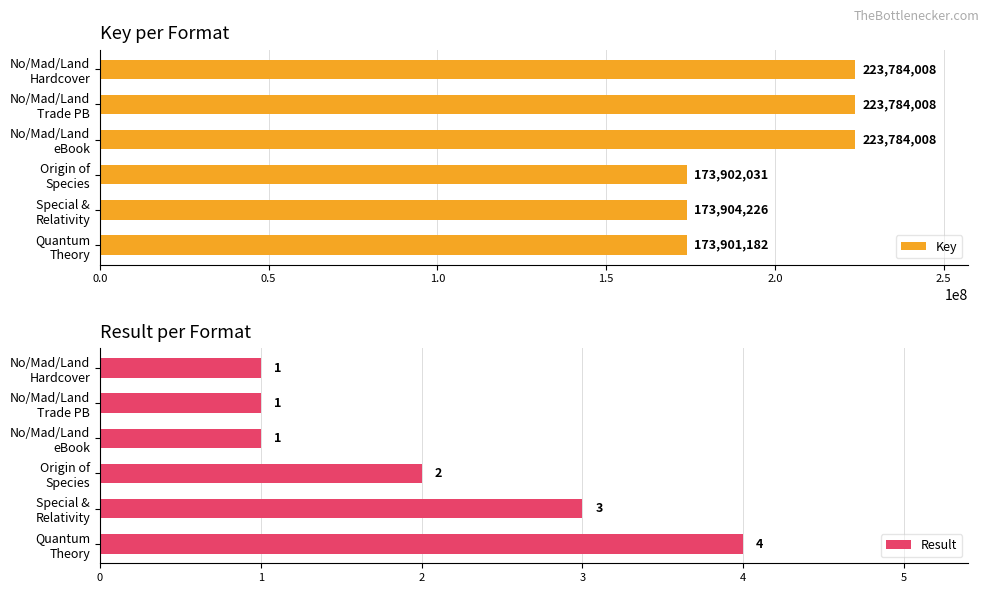

What is the difference between the maximum and minimum values in the Result series?

3